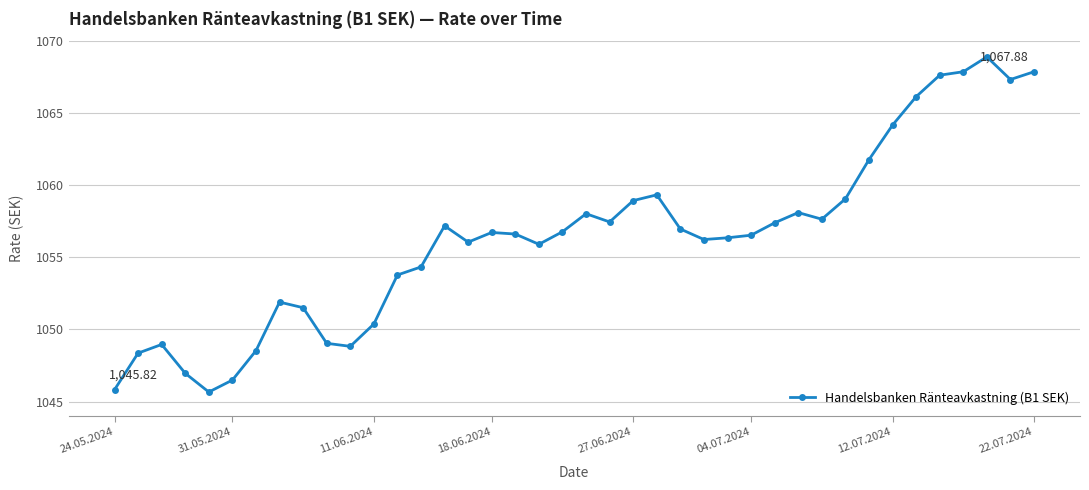

What is the sum of all values?

42253.7